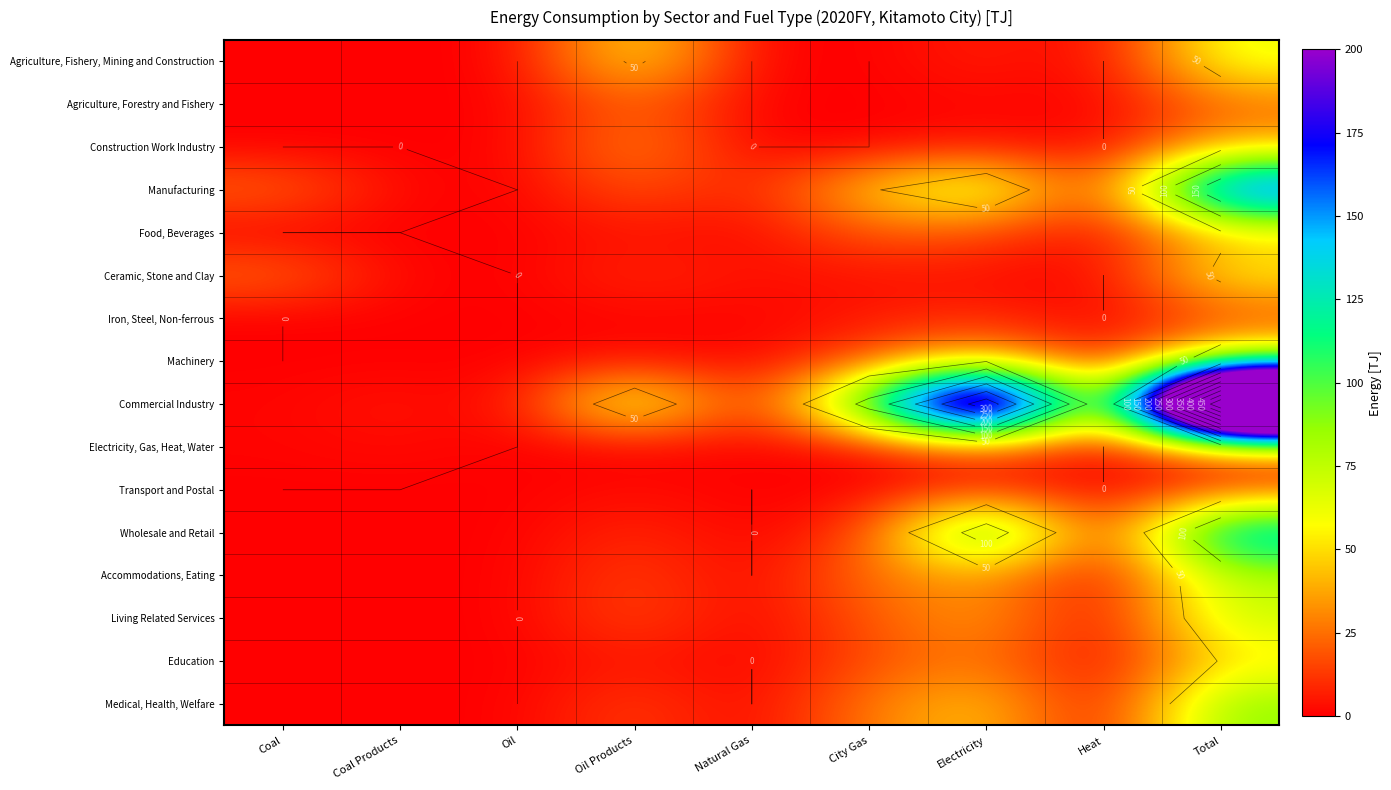

Between Electricity and Total, which series saw the biggest shift?

Commercial Industry